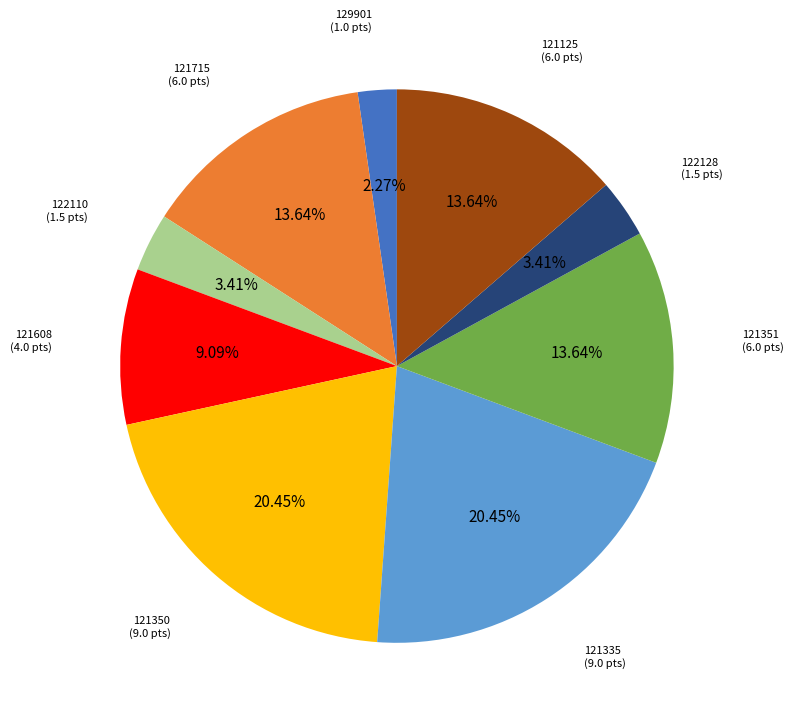

Which has a higher value, 129901 or 121351?

121351